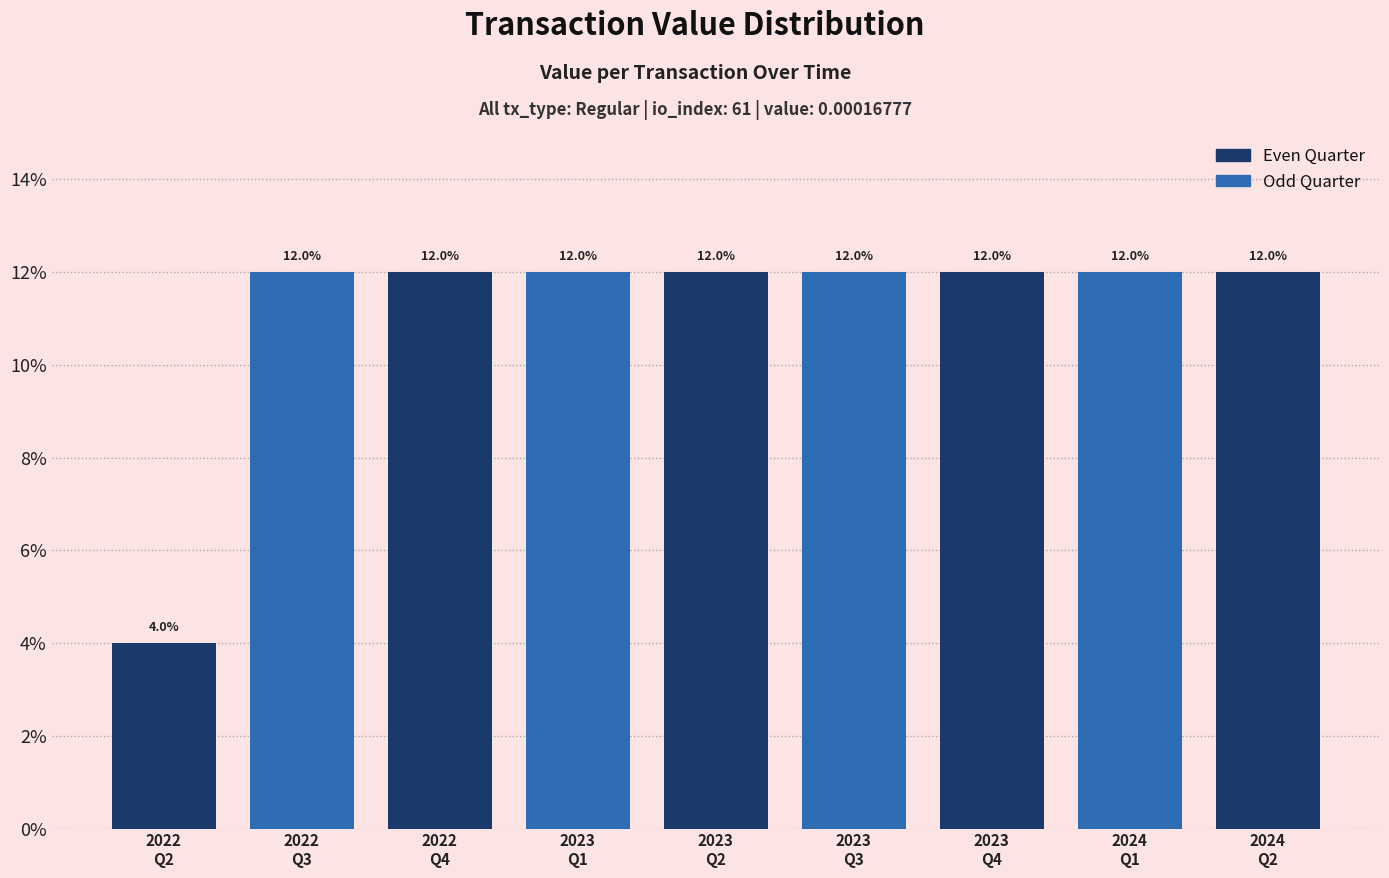

Approximately how many times larger is the value at 2024
Q2 compared to 2022
Q3?

1.0